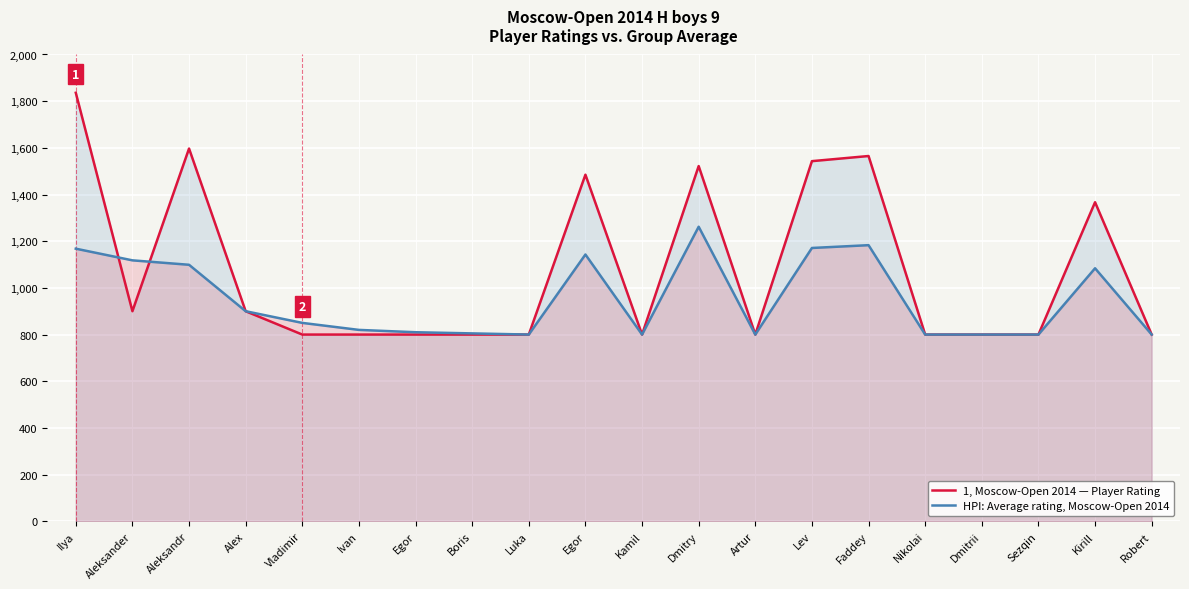

True or false: 1, Moscow-Open 2014 — Player Rating has more than 1 interior local peaks.

True